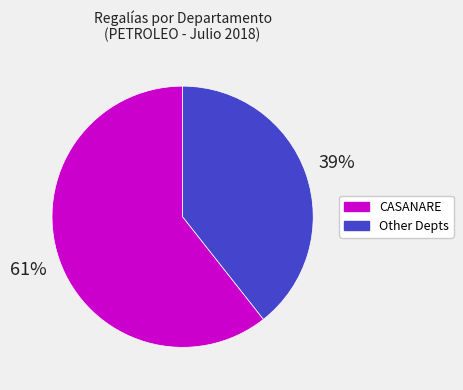

The Other Depts slice represents 39% of the pie. True or false?

True